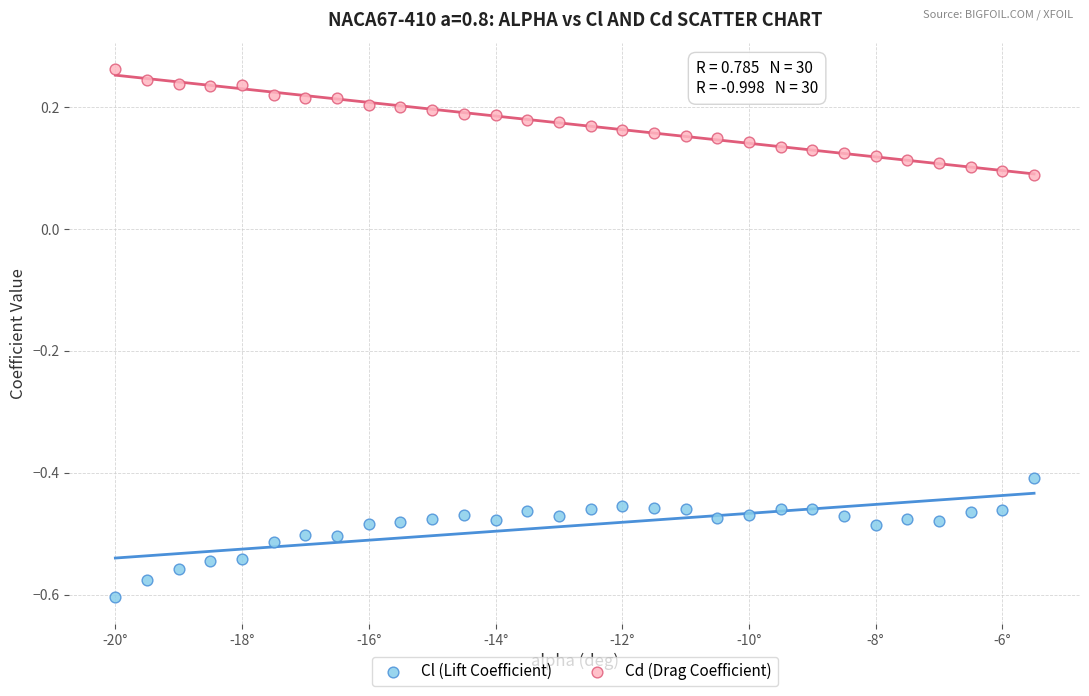

Across all data points, what is the range of X values (max minus min)?

14.5